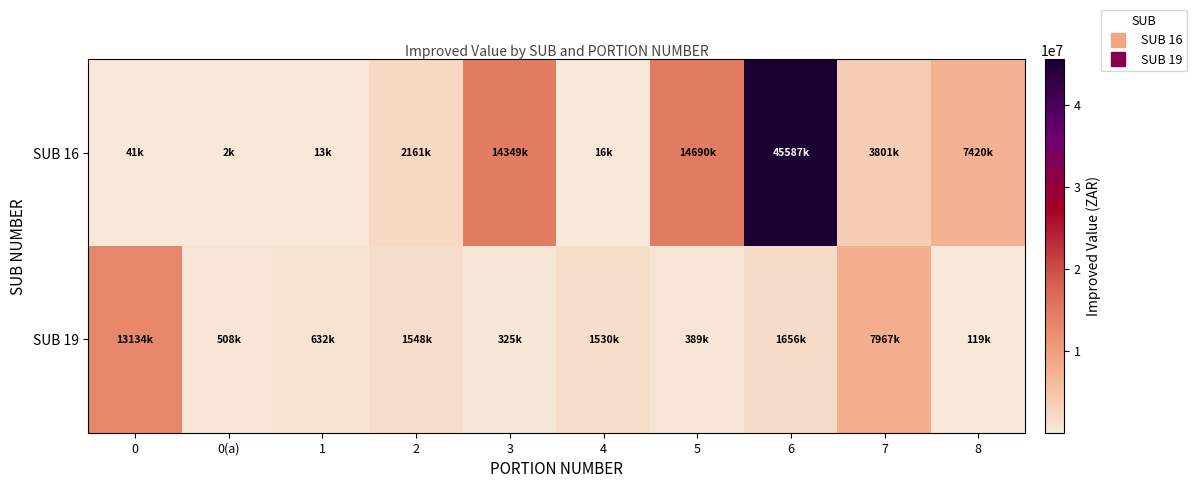

Which label corresponds to the largest value in the chart?

6